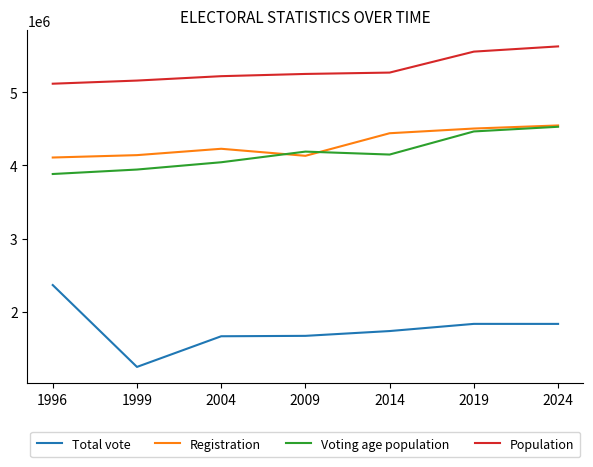

What is the total value across all series at 2024?

16537382